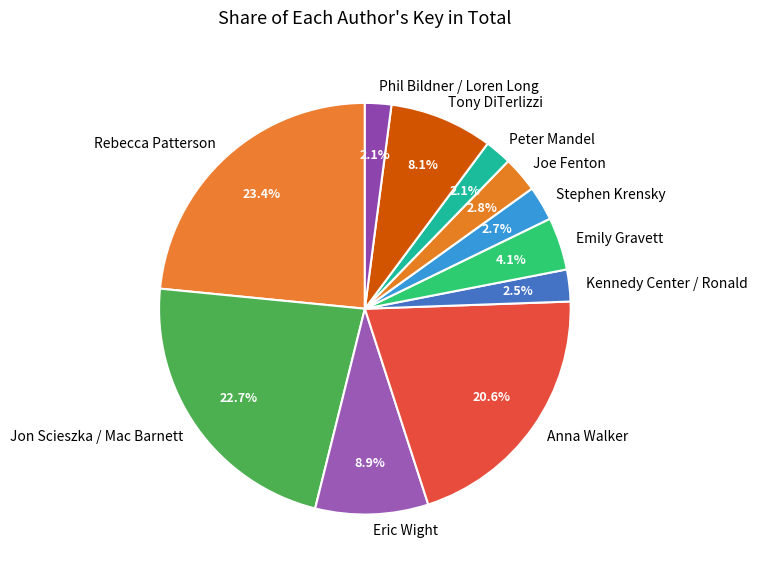

What is the ratio of the value at Peter Mandel to the value at Emily Gravett?

0.5